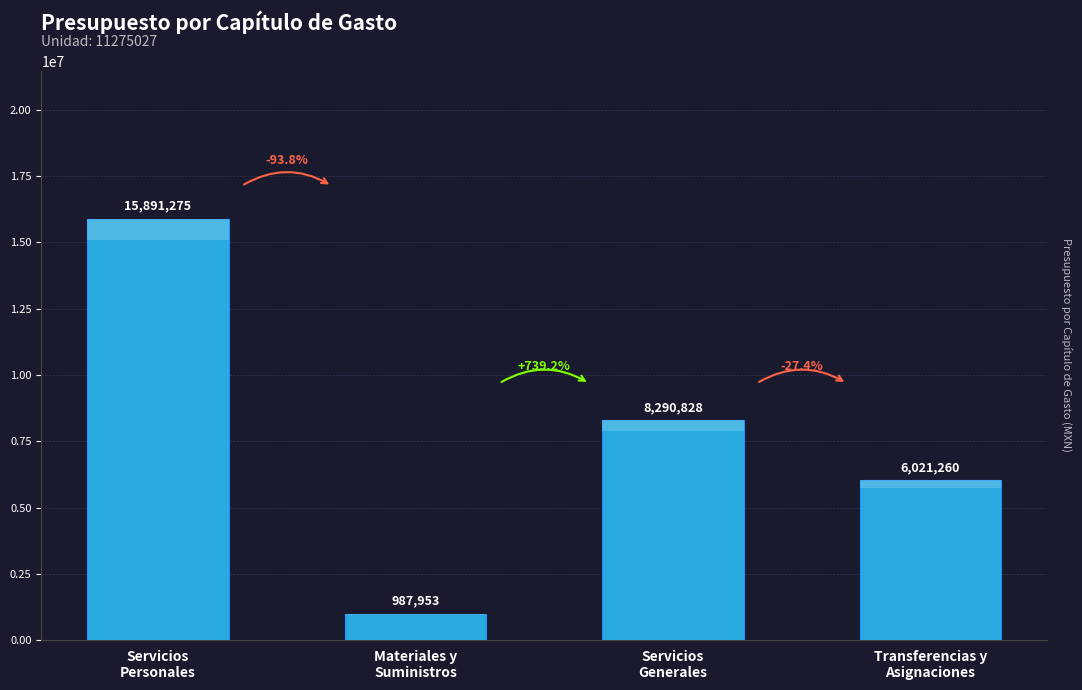

Does the chart contain stacked bars?

No